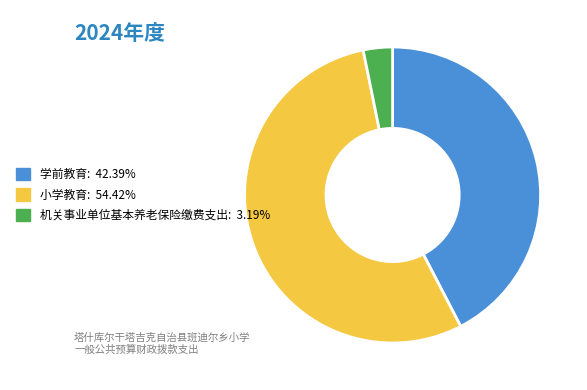

Is there any slice that represents more than half of the pie?

Yes